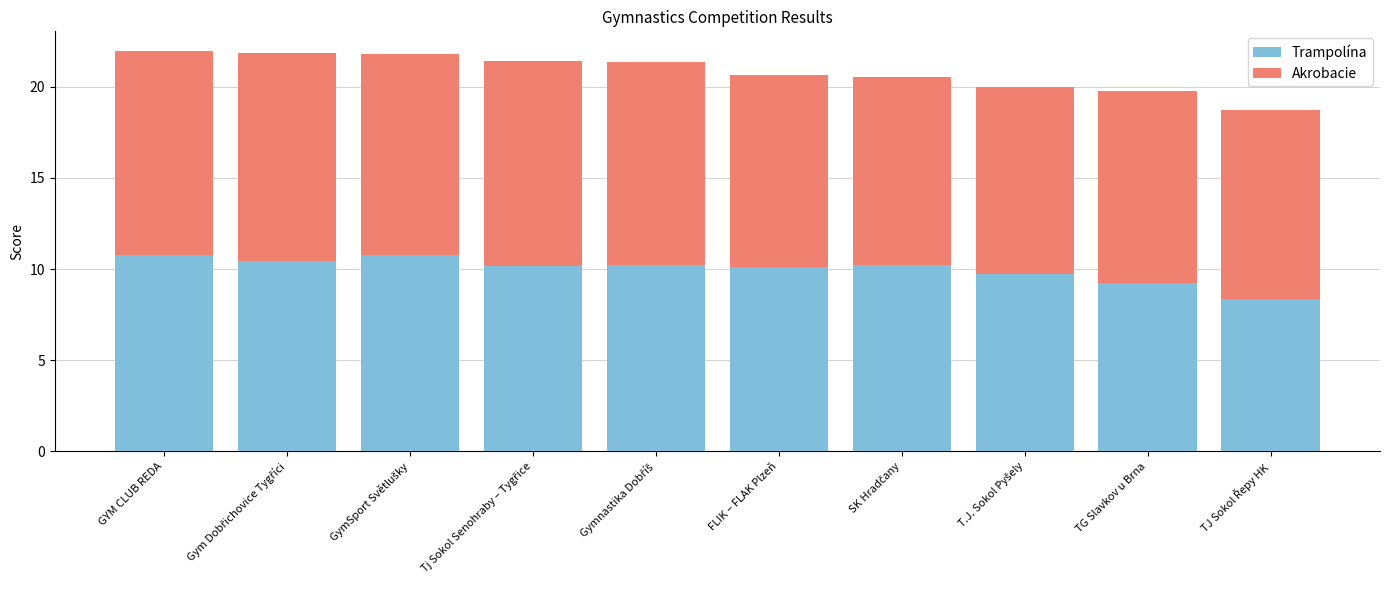

Read the Trampolína value at FLIK – FLAK Plzeň.

10.1